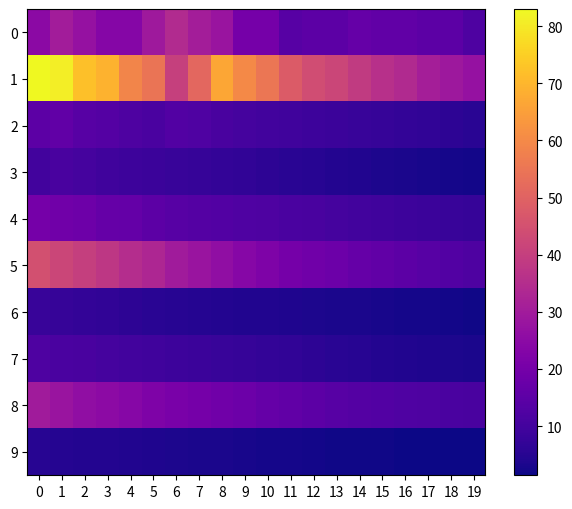

Rank the series by their maximum value, from lowest to highest.

9, 6, 3, 7, 2, 4, 8, 0, 5, 1